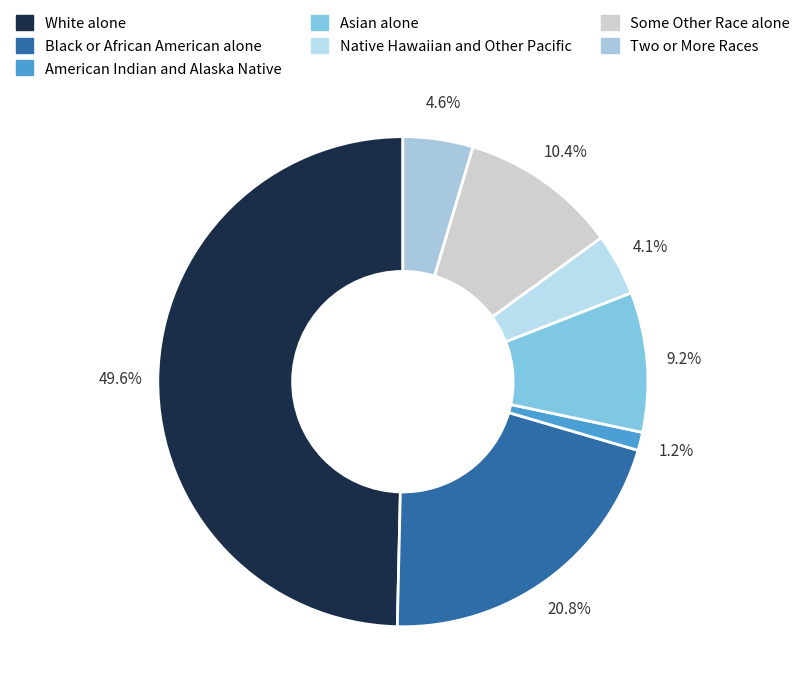

How many segments does this pie chart have?

7